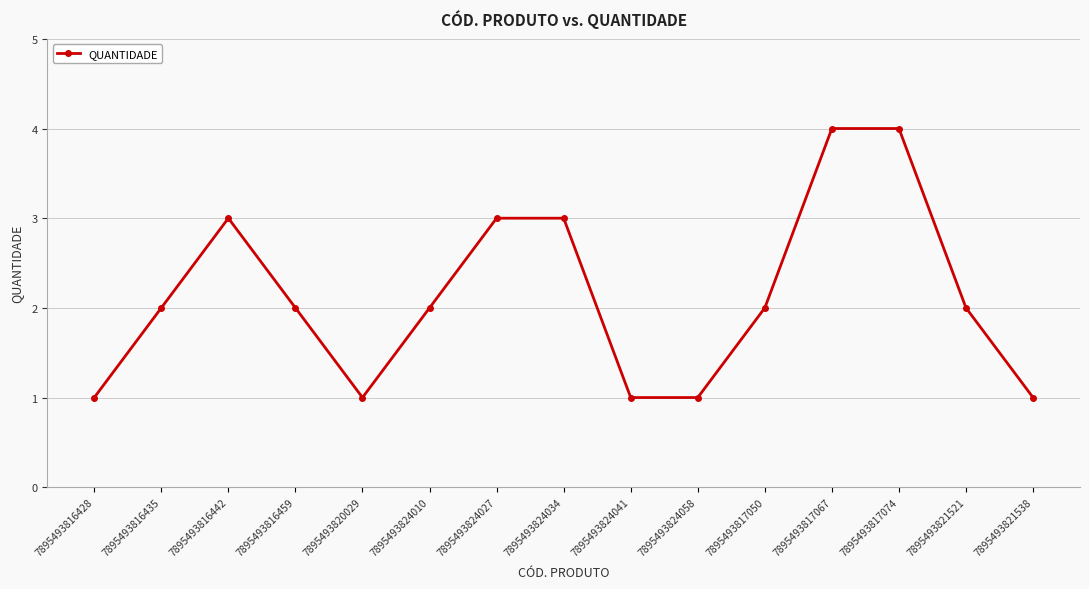

What is the difference between the maximum and second lowest values?

3